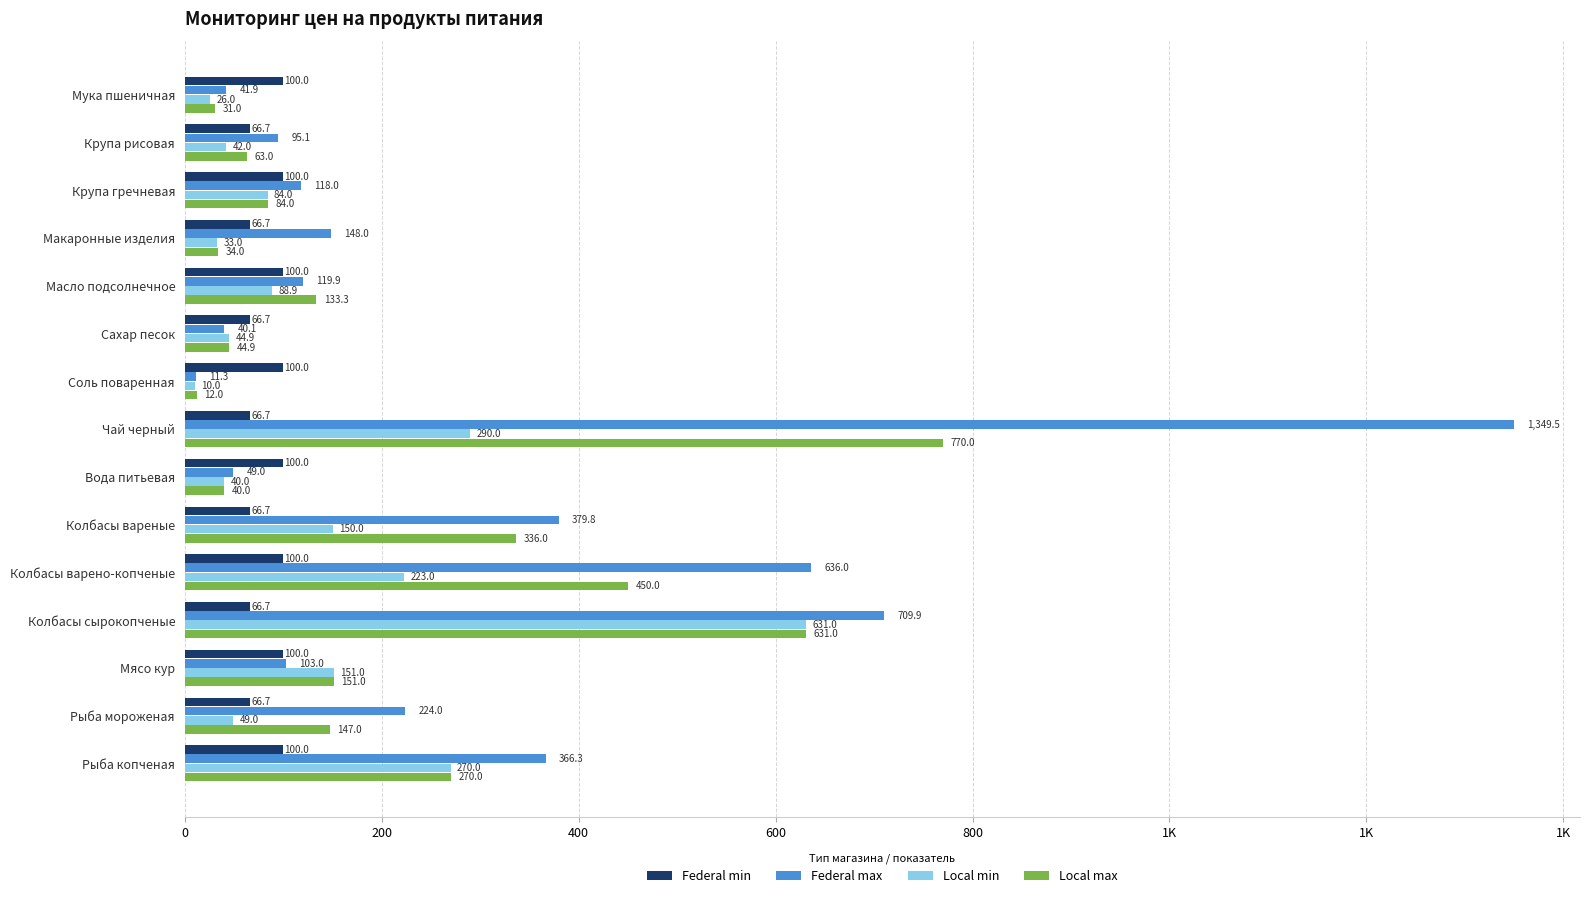

What are all the series names shown in the legend?

Federal min, Federal max, Local min, Local max